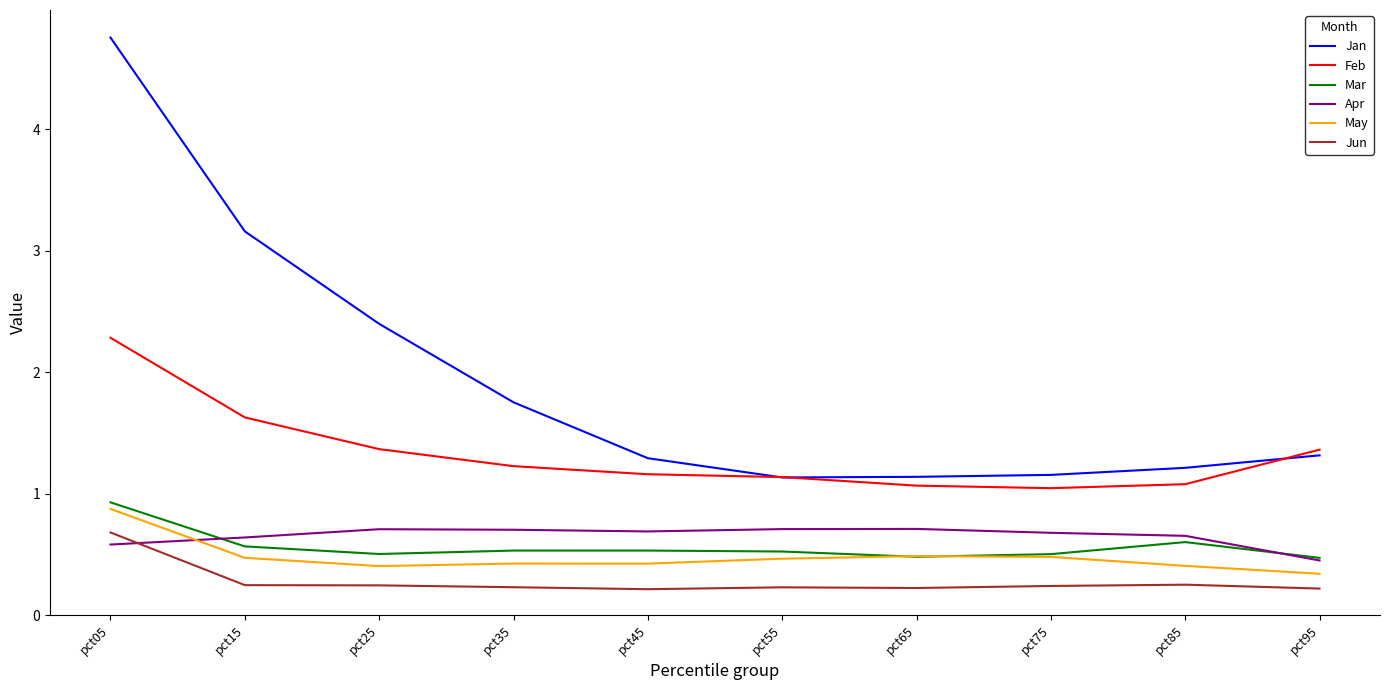

At which category is the sum across all series the highest?

pct05